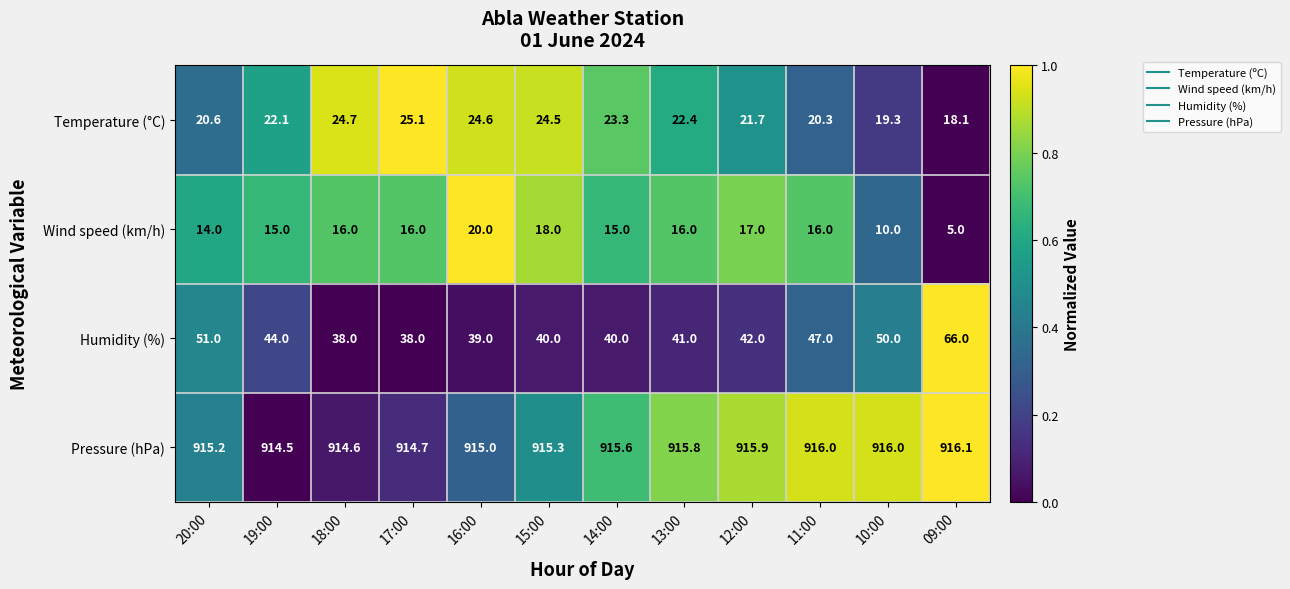

At which label does Temperature (°C) first exceed 22?

19:00